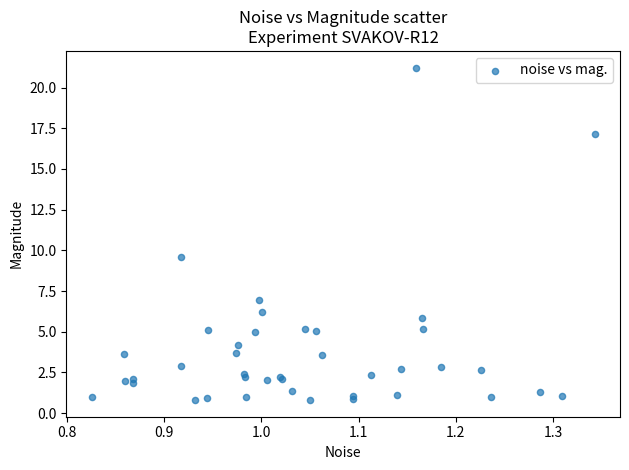

What Y value in the scatter plot is closest to 11?

9.6